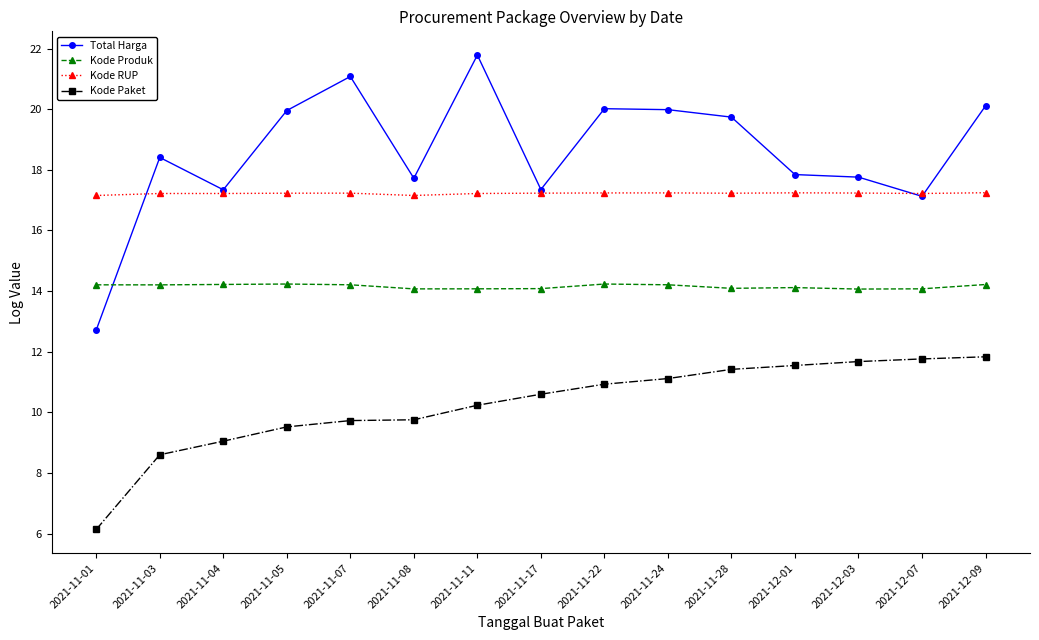

What is the total value across all series at 2021-11-05?

60.9